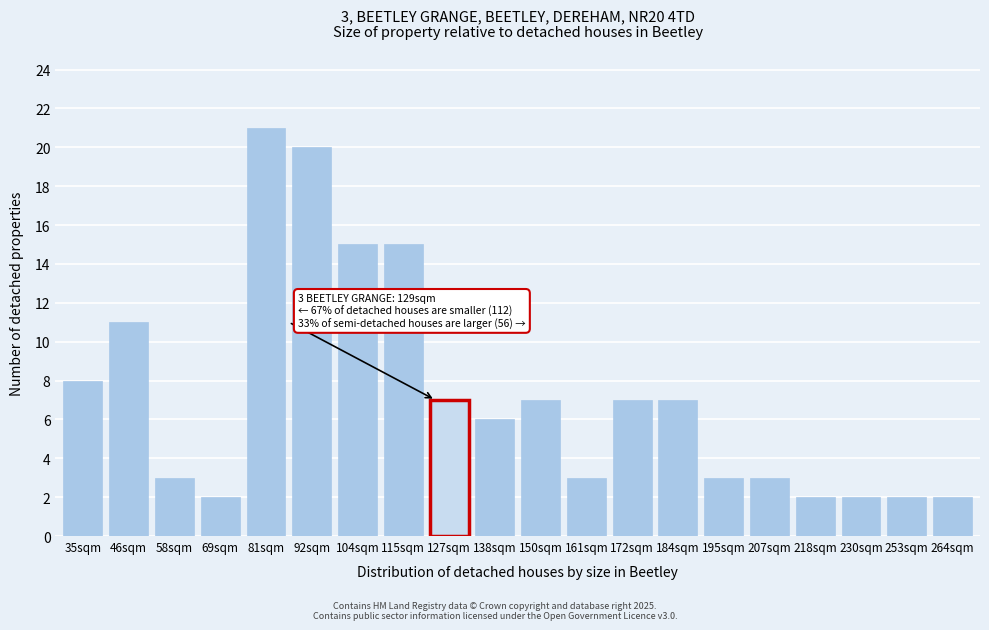

Reading left to right, what are all the values shown in this chart?

8	11	3	2	21	20	15	15	7	6	7	3	7	7	3	3	2	2	2	2